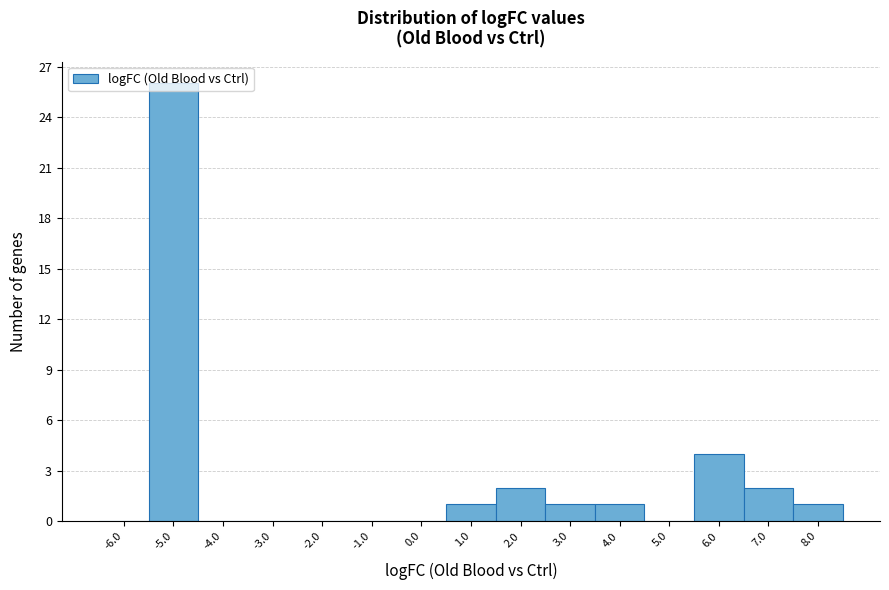

Reading left to right, list every bar in this chart as the range it spans on the x-axis followed by its height. The values are not printed on the chart, so give them approximately, as read against the axis.

-6.5 to -5.5: 0
-5.5 to -4.5: 26
-4.5 to -3.5: 0
-3.5 to -2.5: 0
-2.5 to -1.5: 0
-1.5 to -0.5: 0
-0.5 to 0.5: 0
0.5 to 1.5: 1
1.5 to 2.5: 2
2.5 to 3.5: 1
3.5 to 4.5: 1
4.5 to 5.5: 0
5.5 to 6.5: 4
6.5 to 7.5: 2
7.5 to 8.5: 1